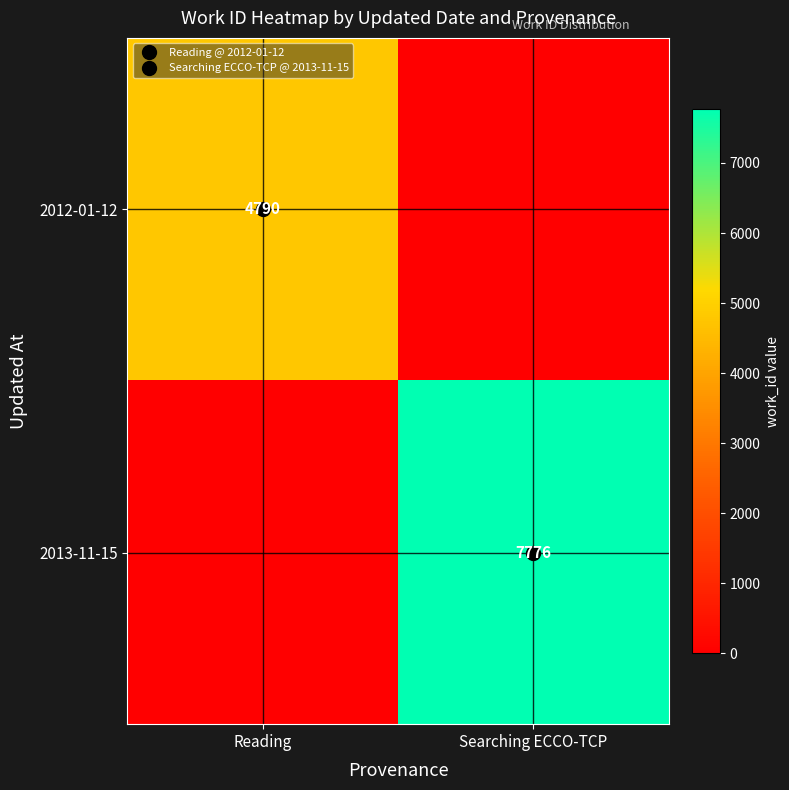

How many positive values does the 2013-11-15 series have?

1